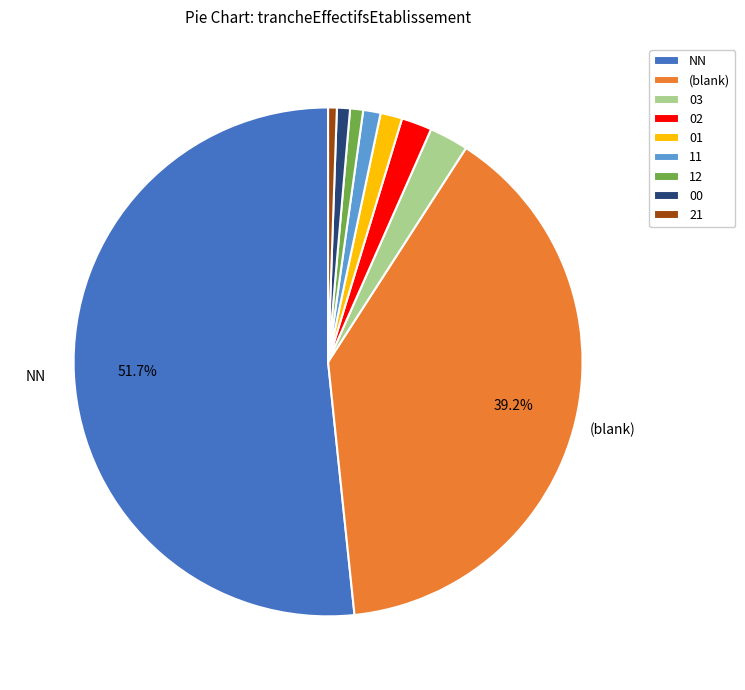

True or false: 12 accounts for 1% of the total.

True